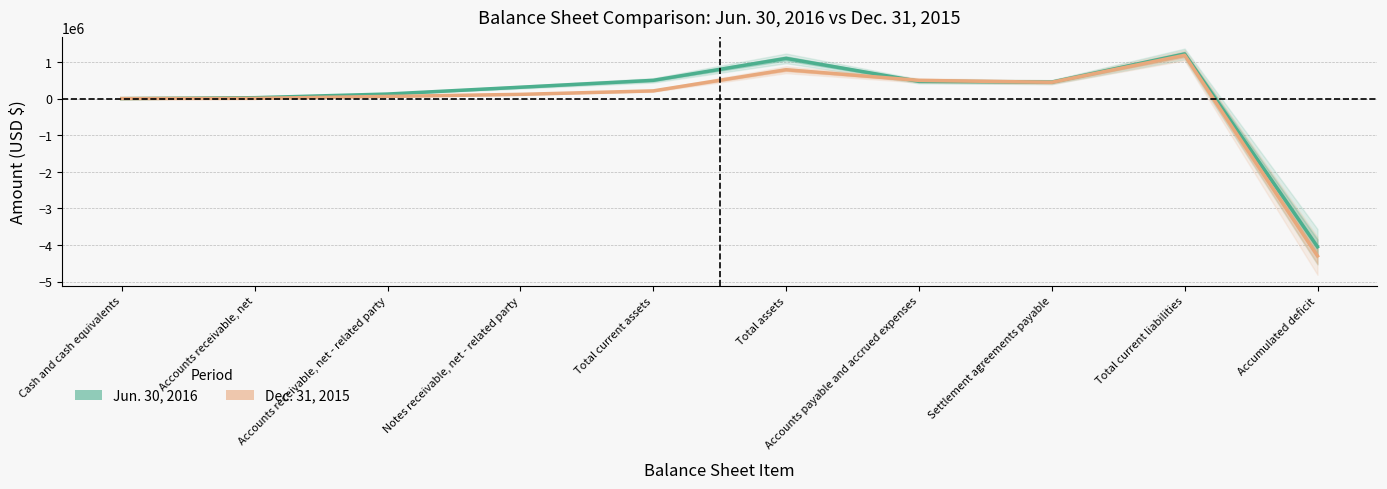

What is the label of the 10th point from the right?

Cash and cash equivalents